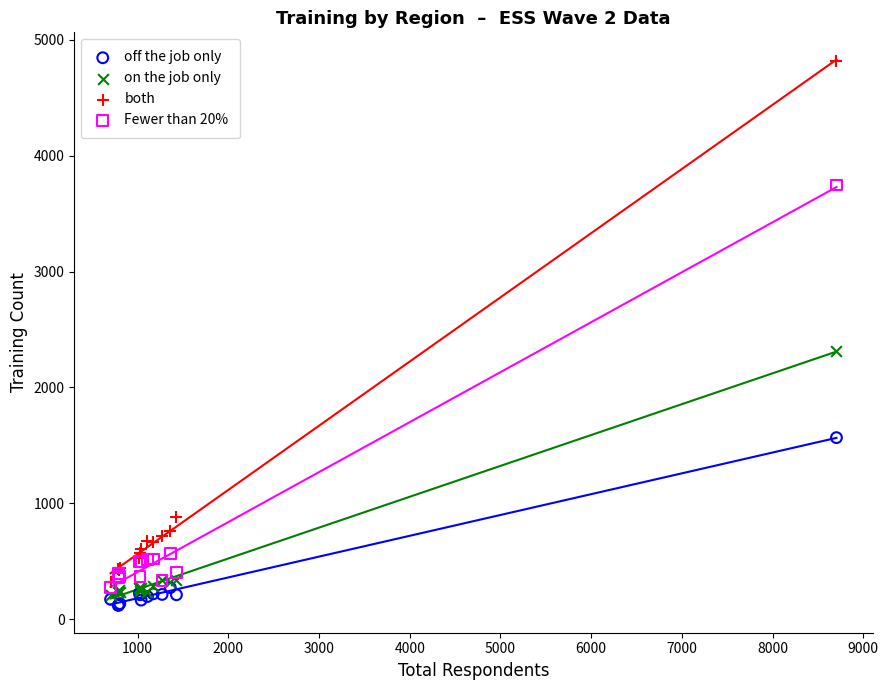

In the on the job only series, what Y value is closest to 1264?

338